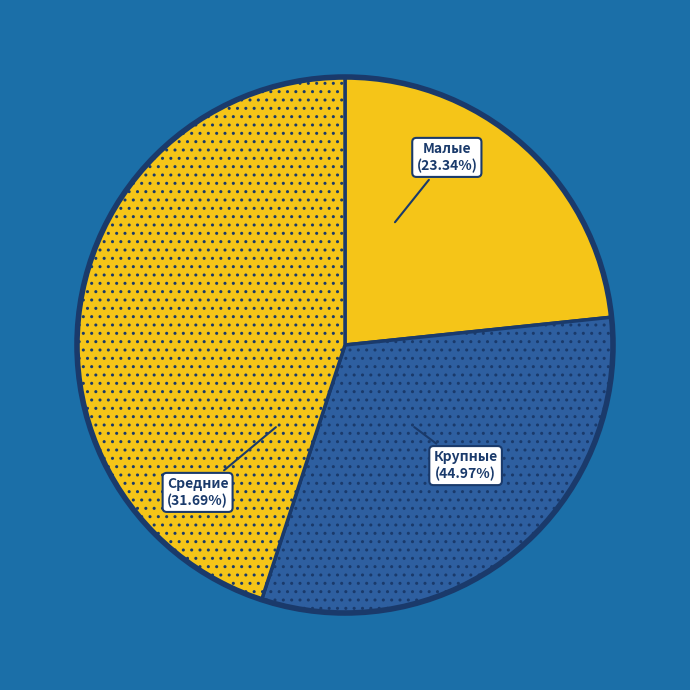

The ООО "Тарасовское" slice represents 1% of the pie. True or false?

False